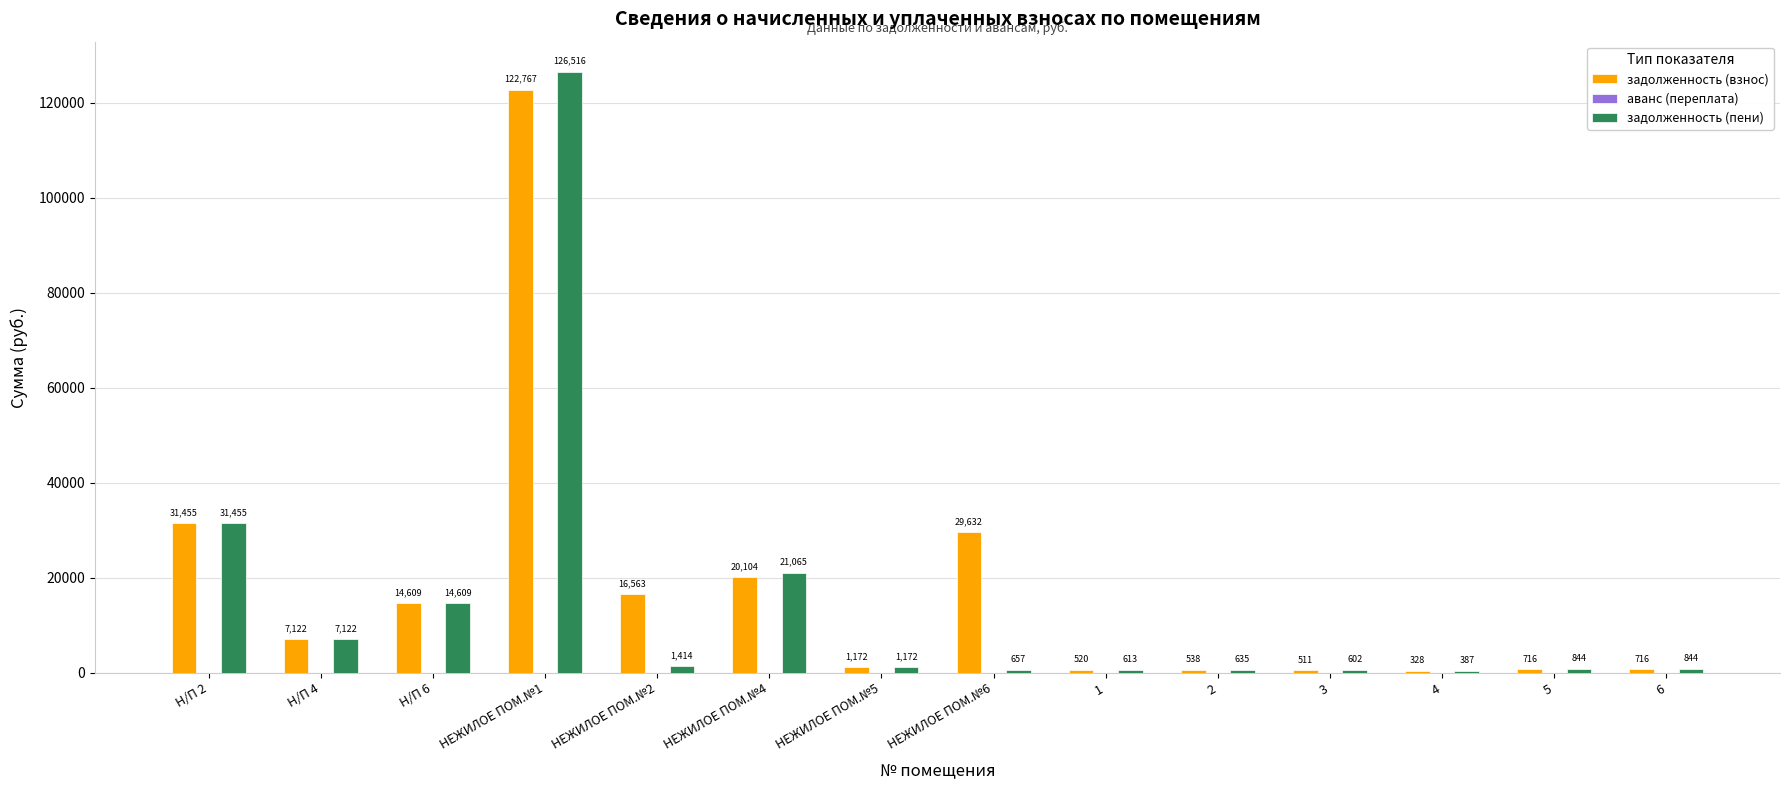

Which series has the largest total across all categories?

задолженность (взнос)